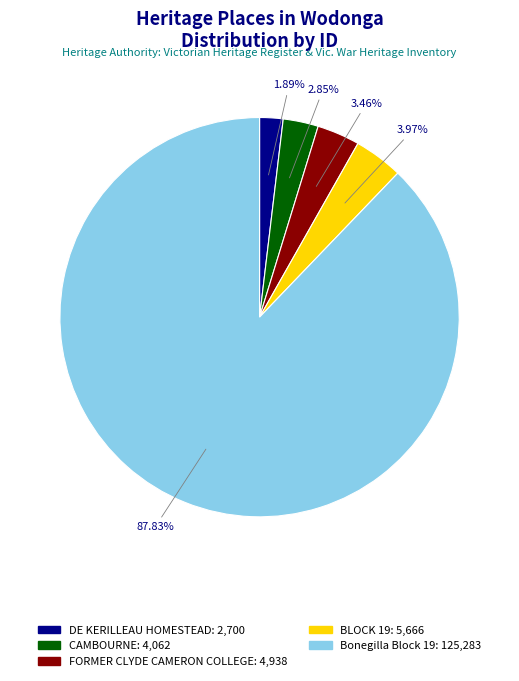

To the nearest percent, what percentage of the pie is FORMER CLYDE CAMERON COLLEGE?

3%